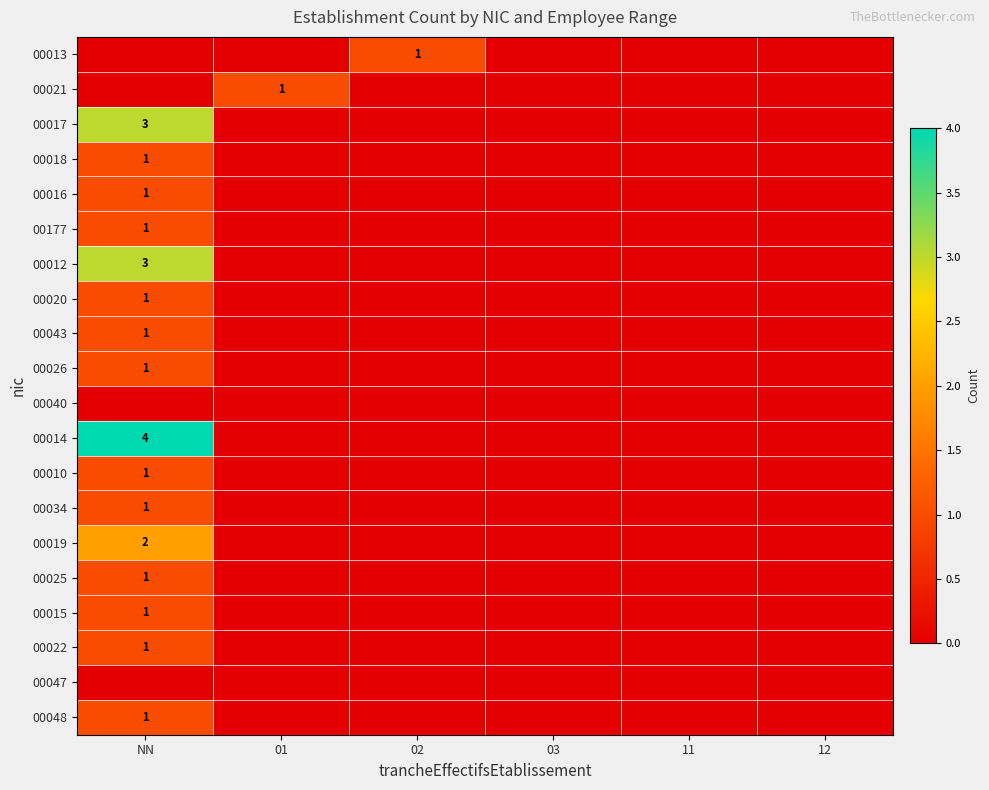

True or false: 00048 has a value of 0 at NN.

False